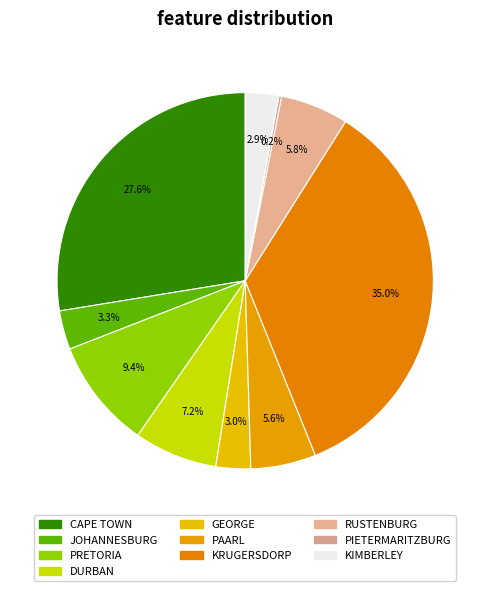

Does GEORGE account for over 50% of the chart?

No